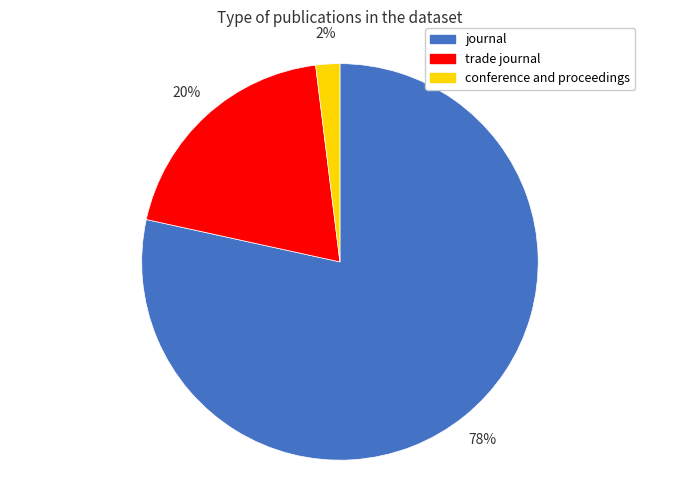

To the nearest percent, what percentage of the pie is journal?

78%